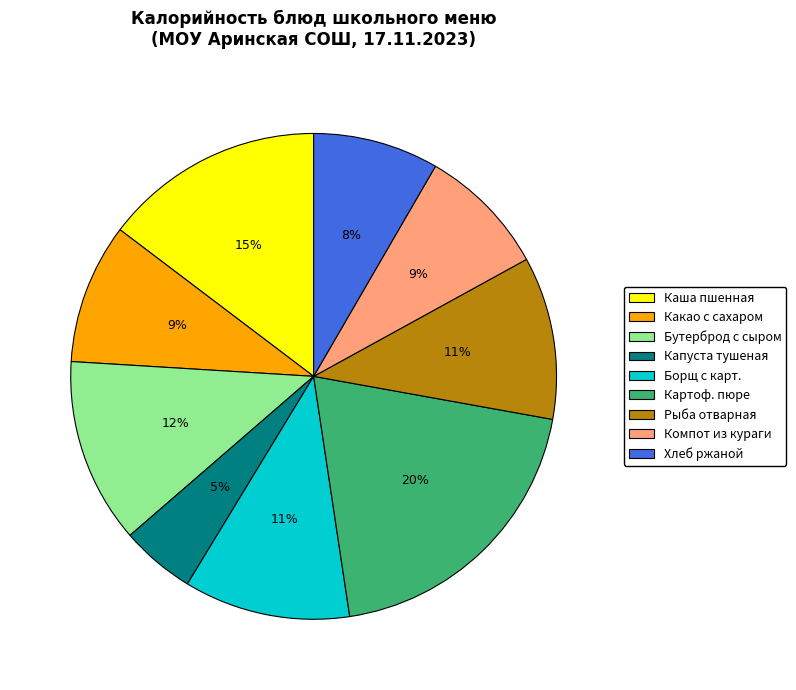

What is the largest slice in the pie chart?

Картоф. пюре